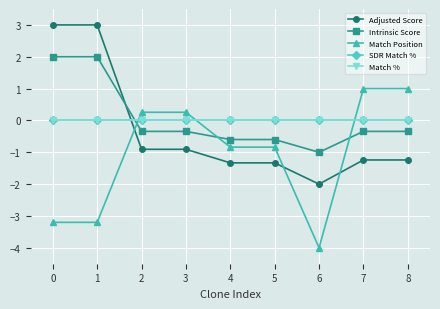

Does the chart have visible grid lines?

Yes